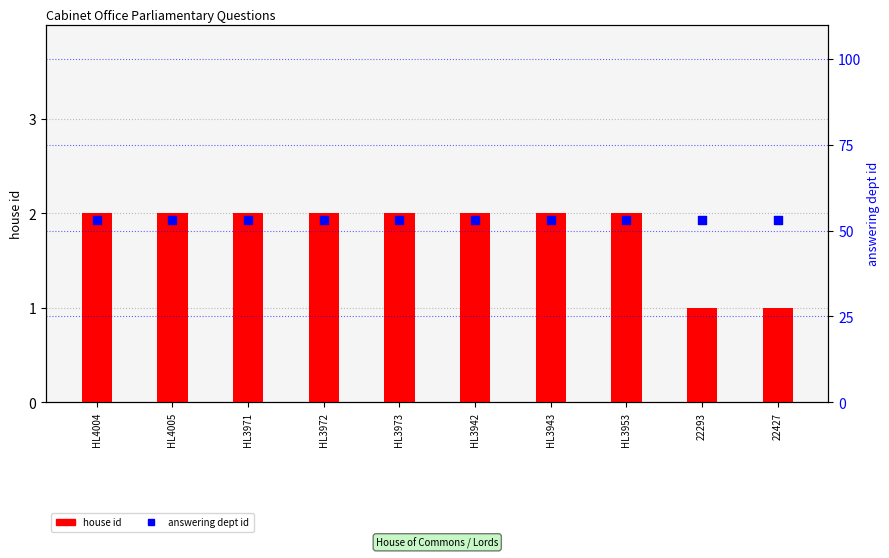

Which series has the largest Y range (max minus min)?

house id